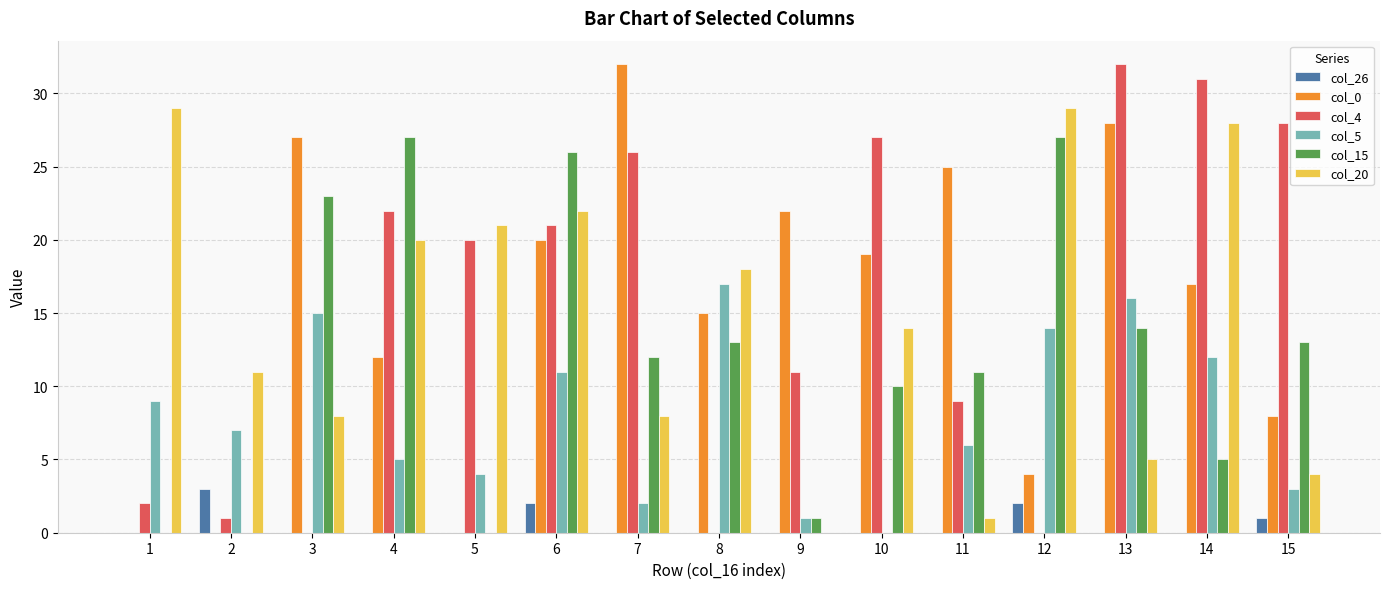

True or false: col_0 has a value of 20 at 6.

True